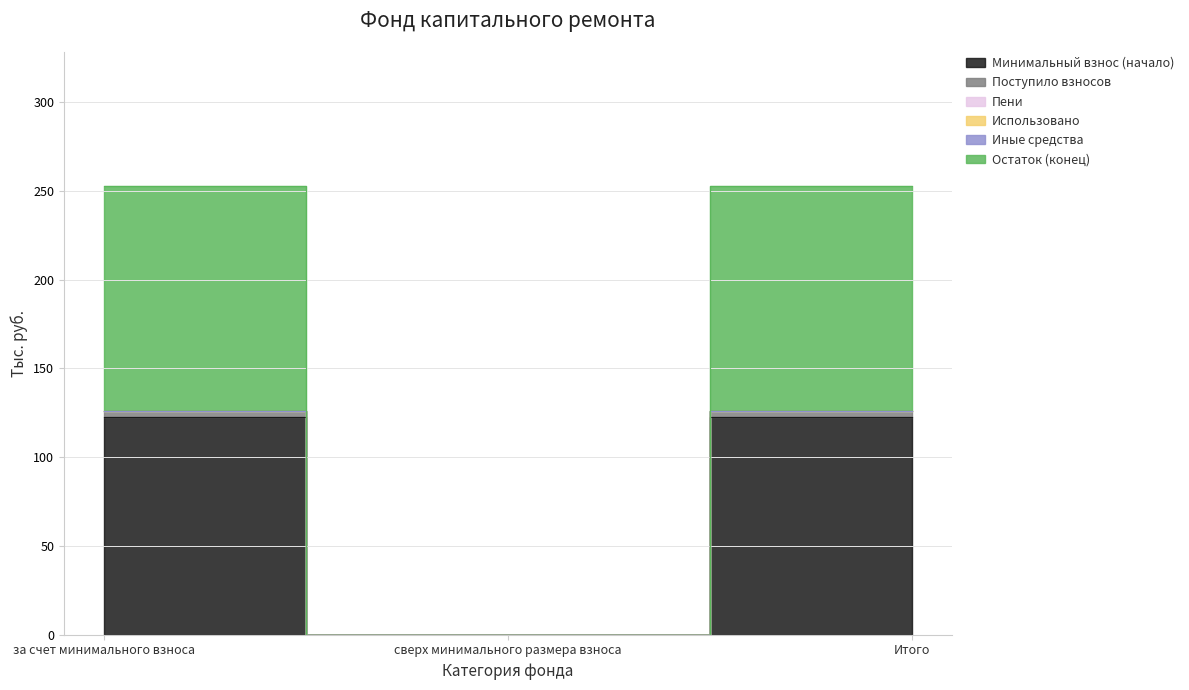

The Остаток (конец) series shows 74.2 at Итого. True or false?

False